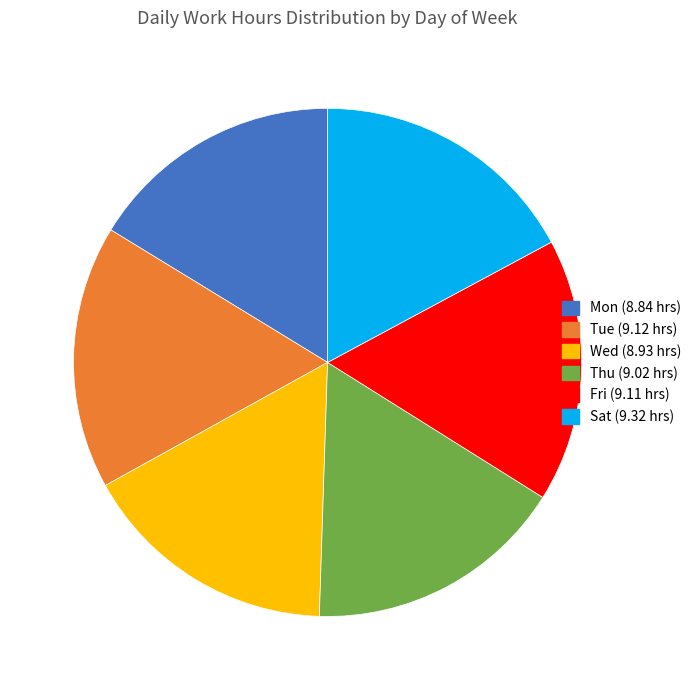

Approximately how many times larger is the value at Wed compared to Fri?

1.0